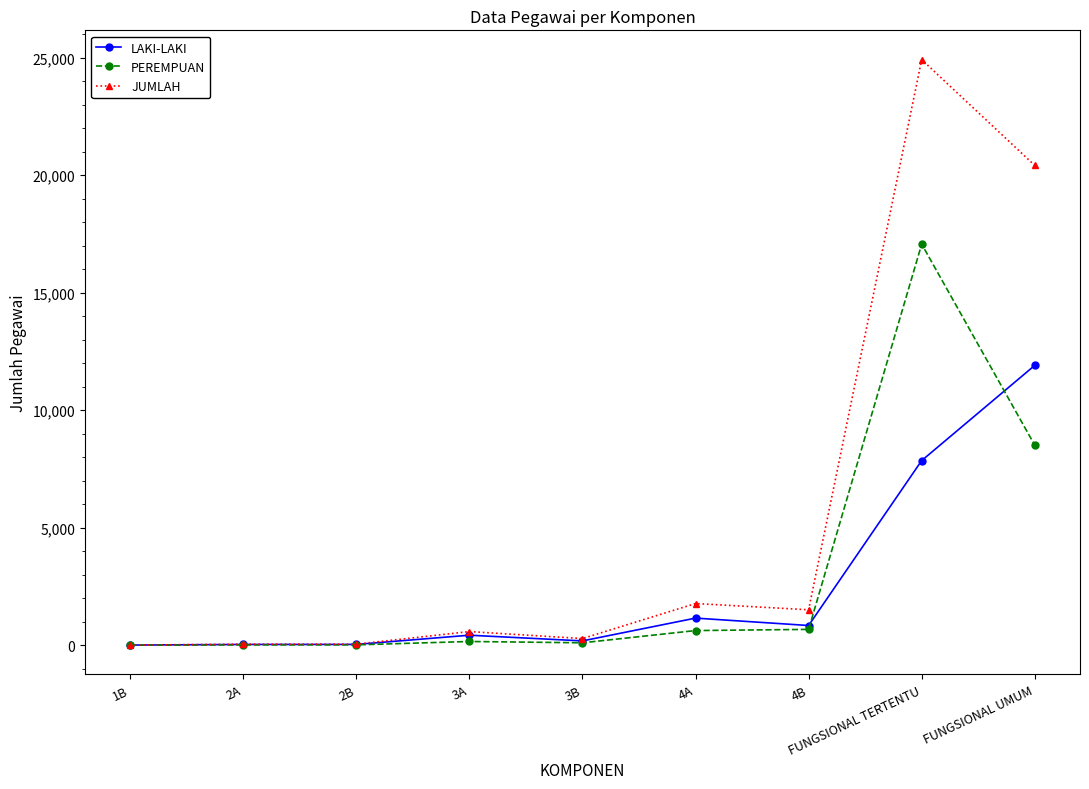

At how many categories does at least one series exceed 10888?

2